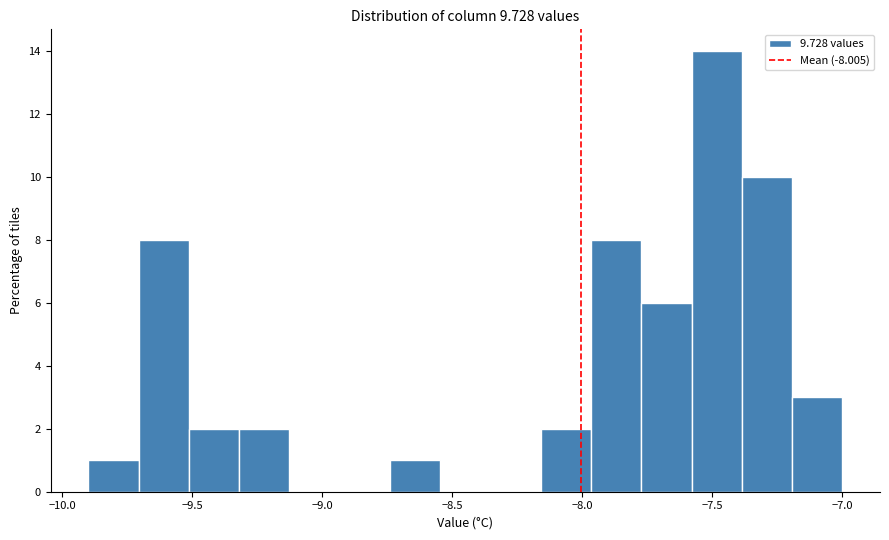

Read against the x-axis, roughly where is the centre of the tallest bar?

-7.50